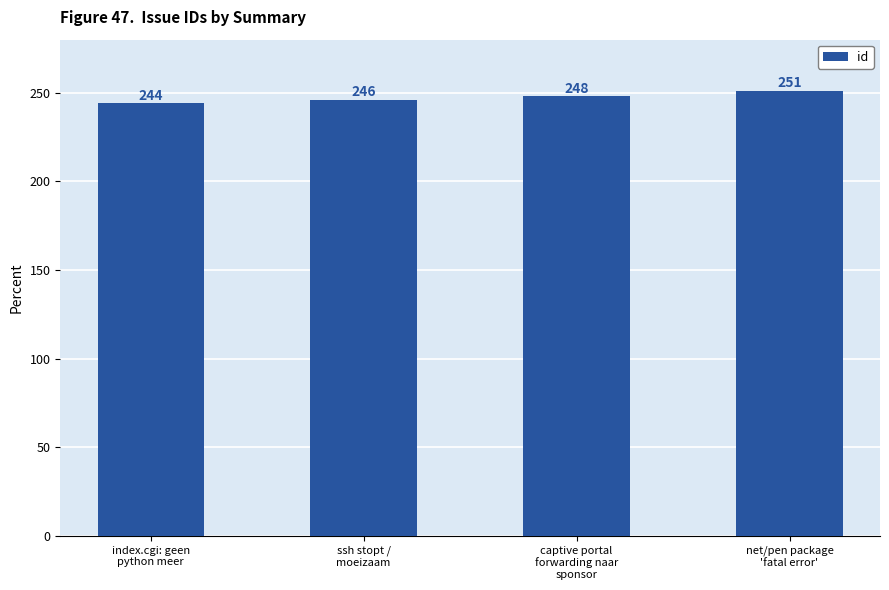

What is the maximum value shown in the chart?

251